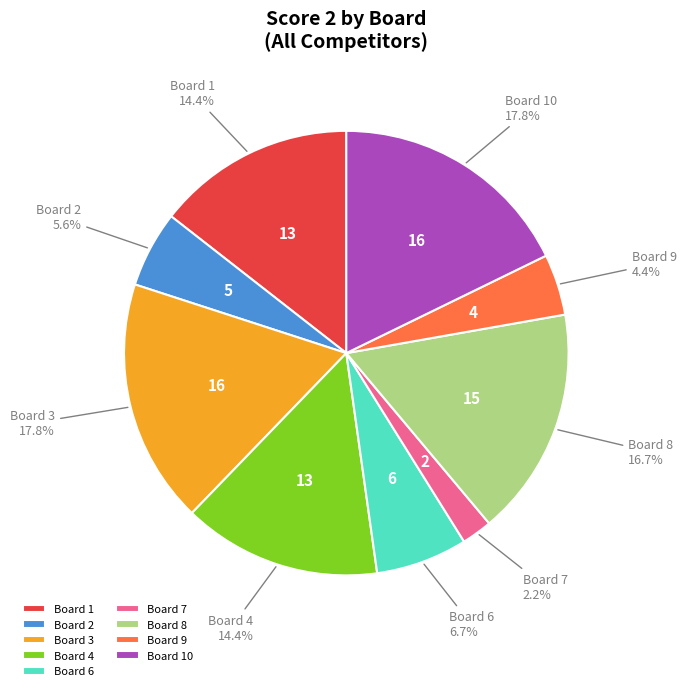

Which slice is the smallest?

Board 7